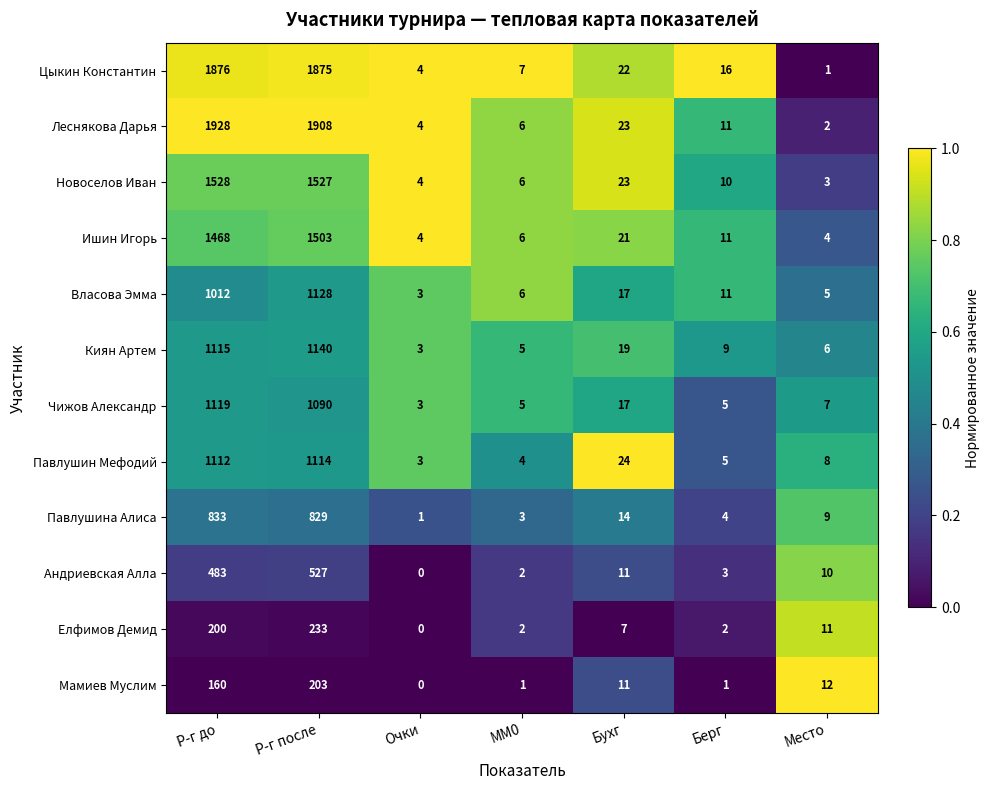

At which label is Павлушина Алиса closest to 417?

Бухг